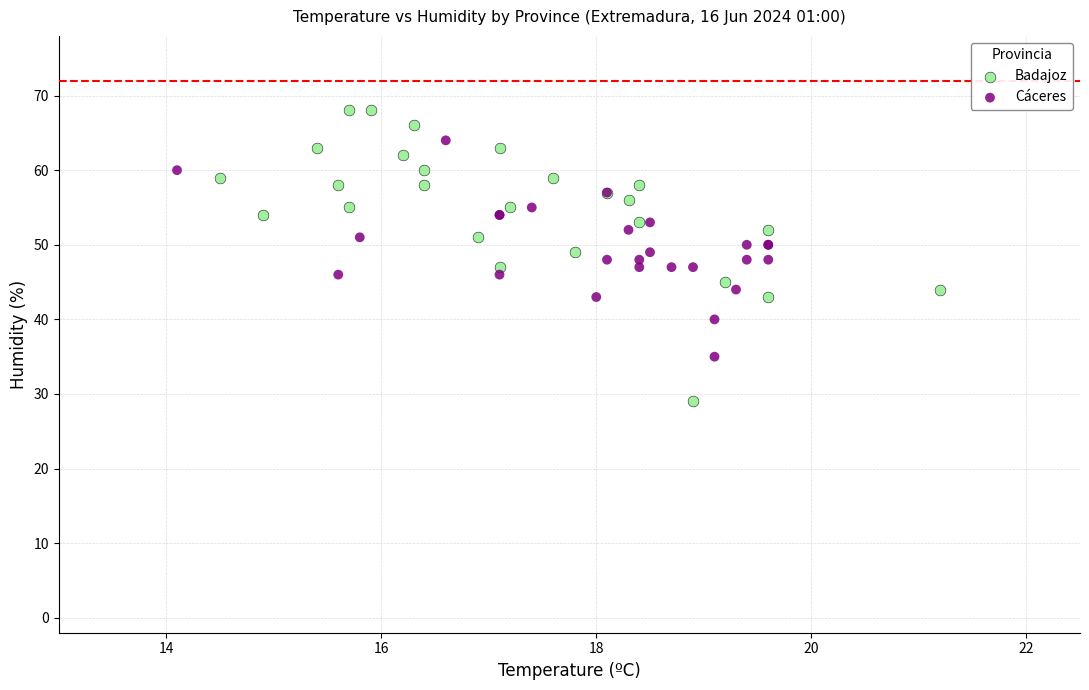

Which series has the largest Y range (max minus min)?

Badajoz